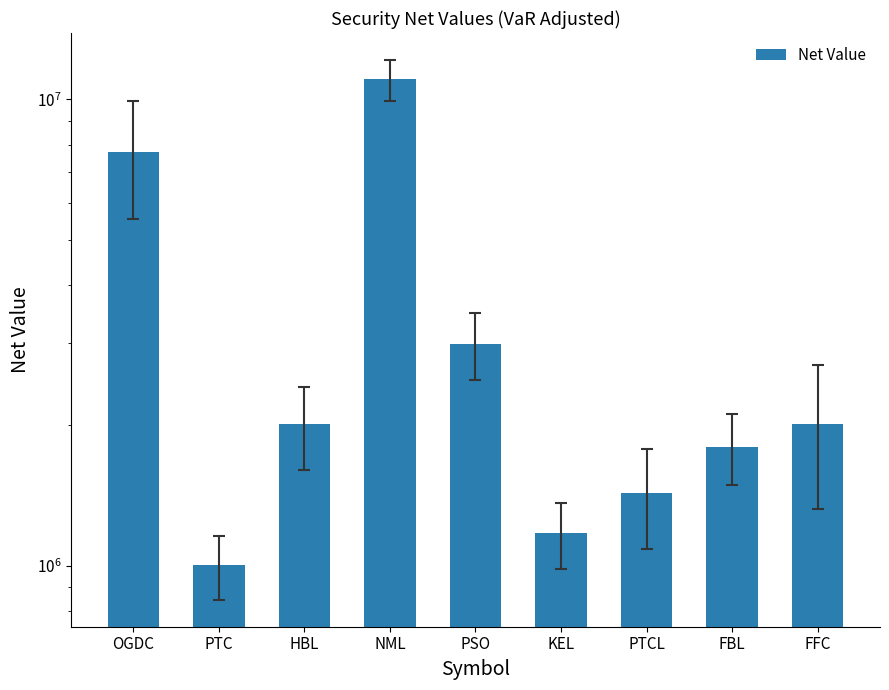

What is the label of the 3rd bar from the left?

HBL